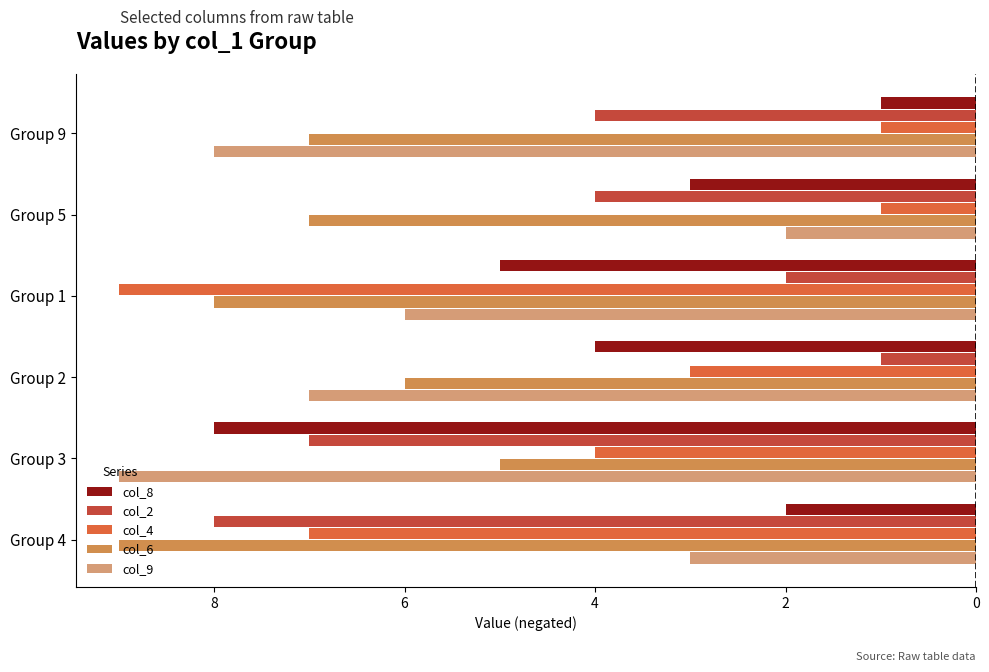

What are all the series names shown in the legend?

col_8, col_2, col_4, col_6, col_9